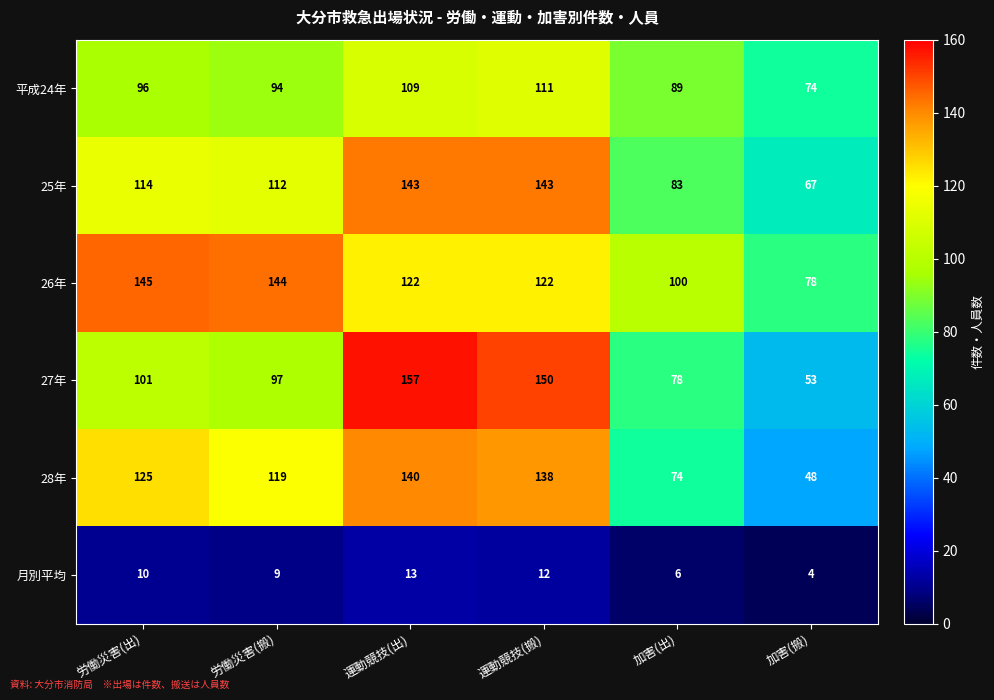

The 月別平均 series shows 3 at 労働災害(搬). True or false?

False